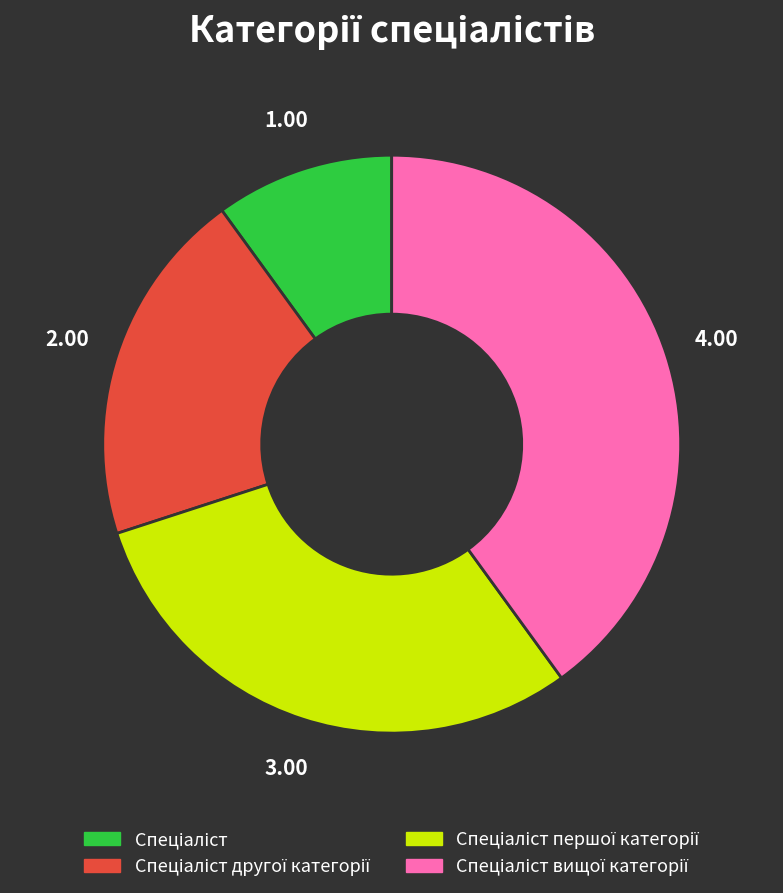

Is there any slice that represents more than half of the pie?

No